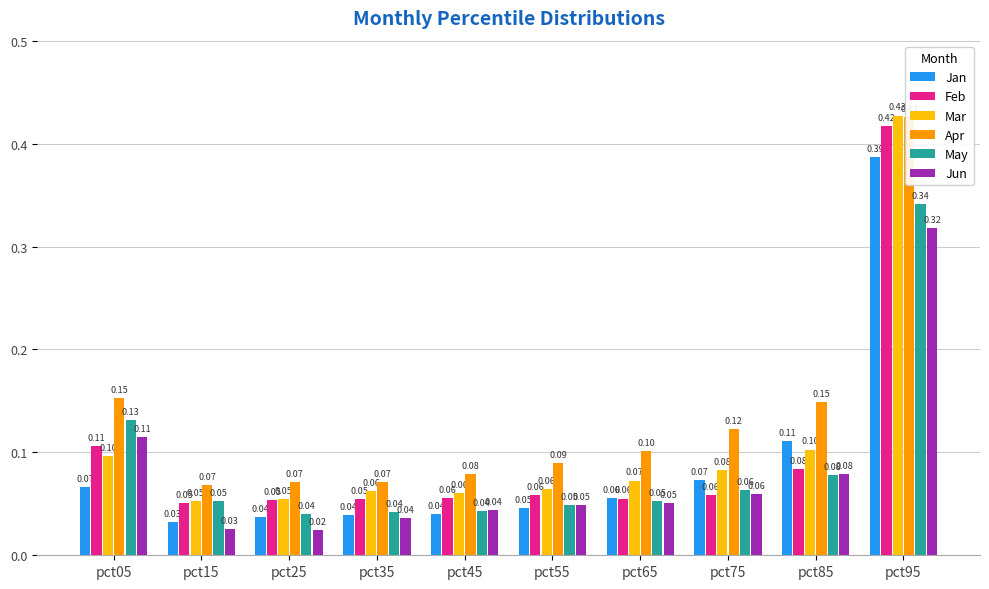

At which category is the sum across all series the highest?

pct95